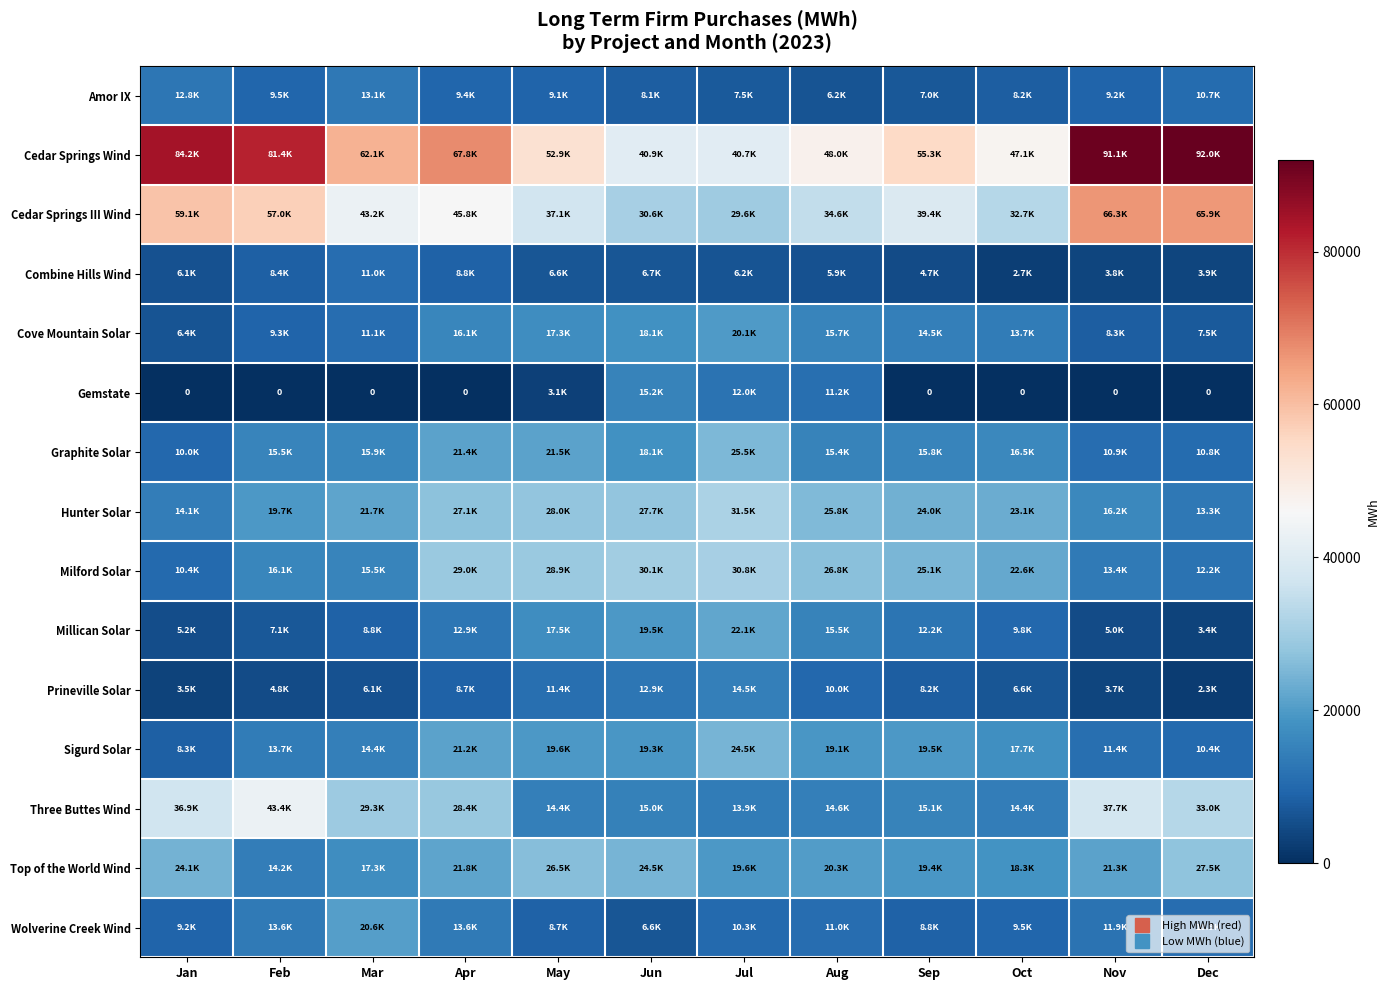

Which series has the largest total across all categories?

Cedar Springs Wind